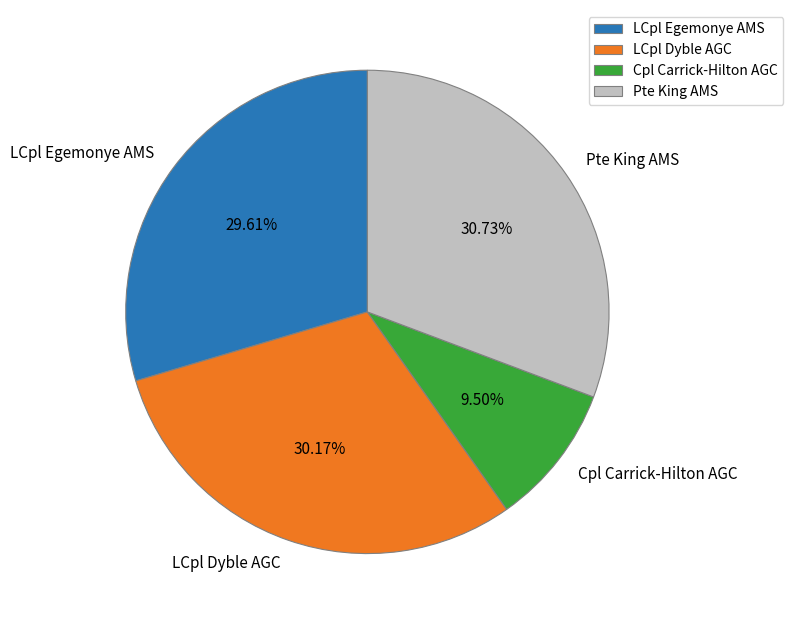

True or false: Pte King AMS accounts for 40% of the total.

False